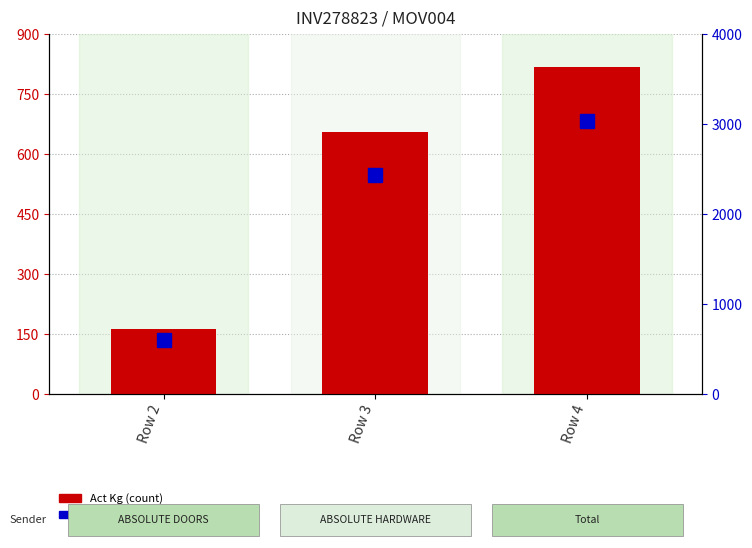

What is the value of the Act Kg bar at the 1st from the left?

162.0